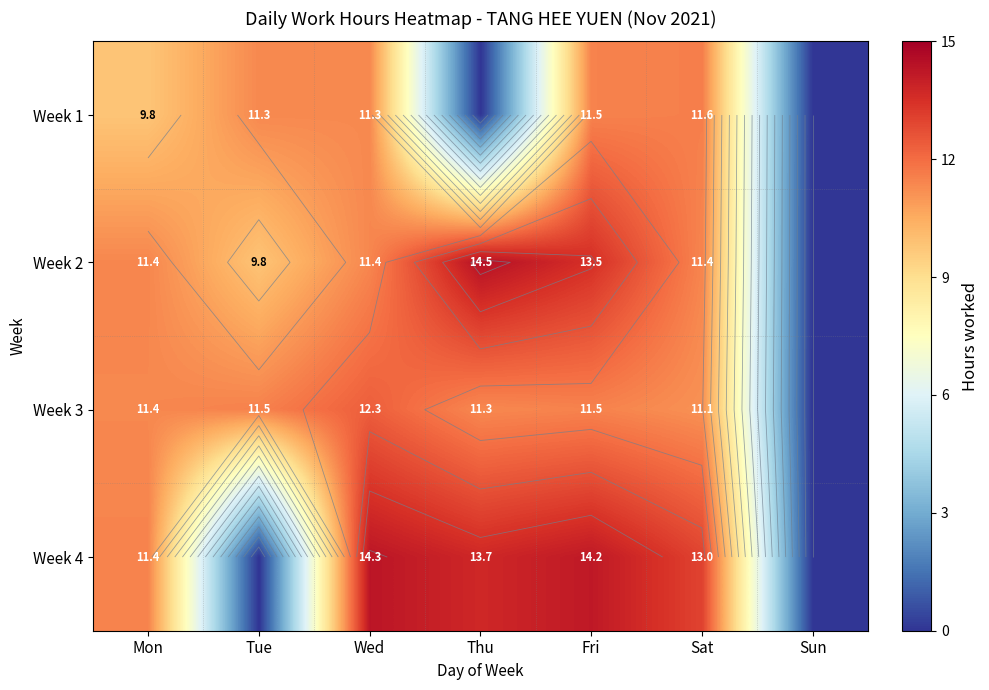

At Fri, list the series in order from smallest to largest.

Week 1, Week 3, Week 2, Week 4